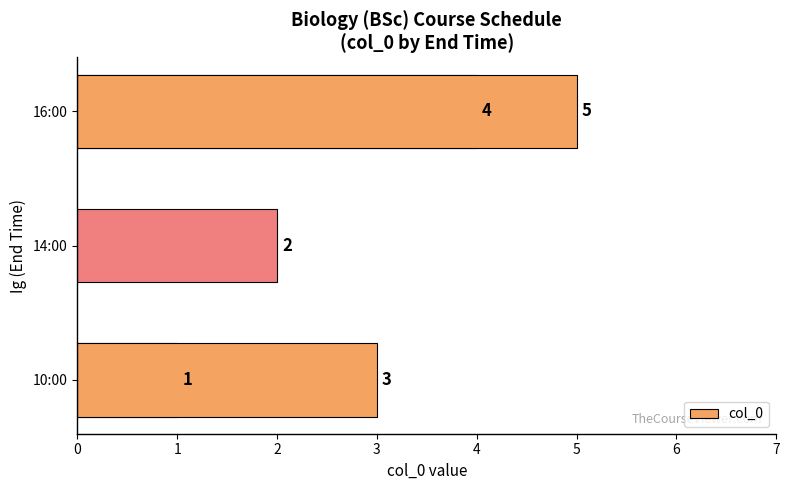

Are the bars horizontal?

Yes